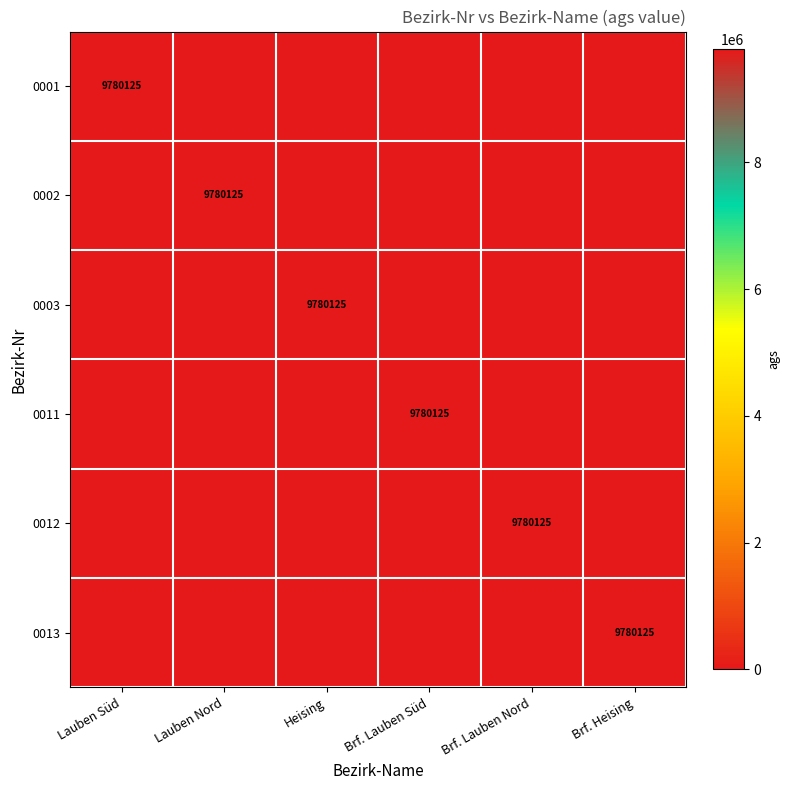

Between Heising and Lauben Nord, which is larger?

Heising